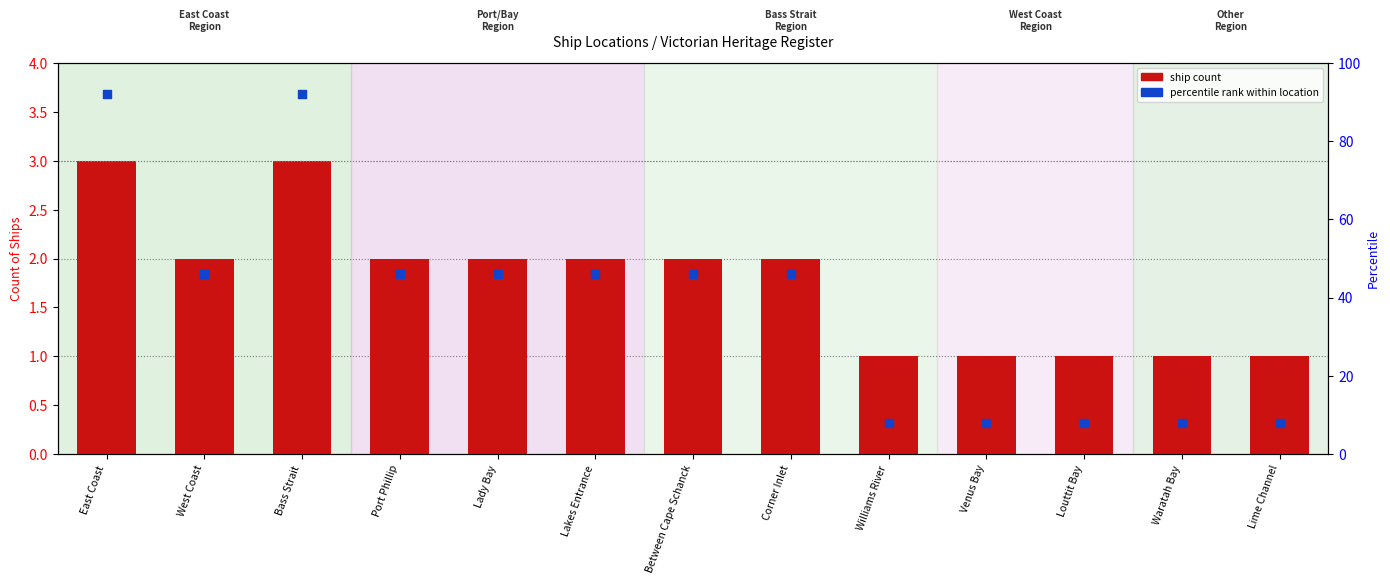

What are all the series names shown in the legend?

ship count, percentile rank